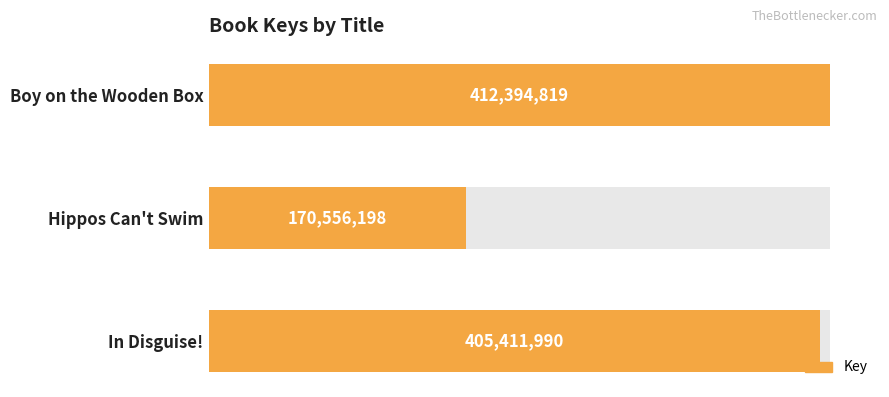

Count the number of categories in the chart.

3